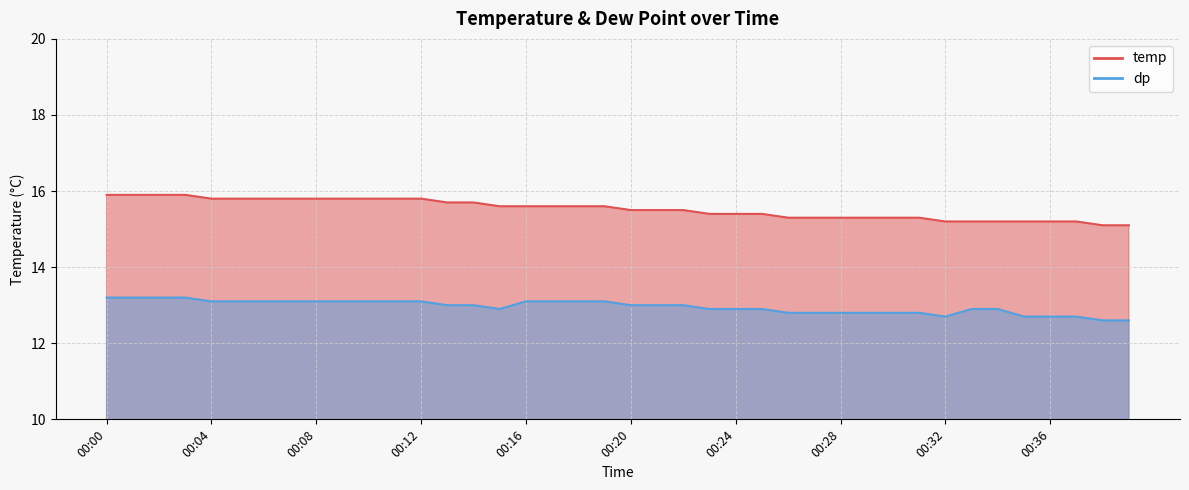

What is the difference between the second highest and minimum values in the temp series?

0.8